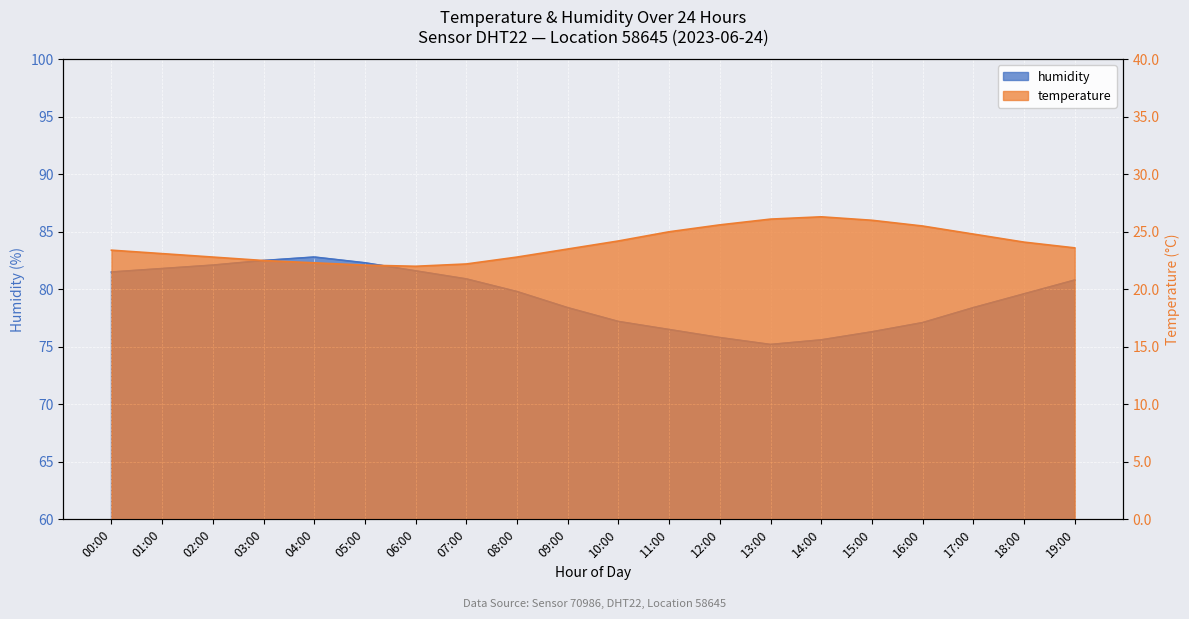

Reading left to right, what are all the values shown in this chart?

humidity: 00:00=81.5	01:00=81.8	02:00=82.1	03:00=82.5	04:00=82.8	05:00=82.3	06:00=81.6	07:00=80.9	08:00=79.8	09:00=78.4	10:00=77.2	11:00=76.5	12:00=75.8	13:00=75.2	14:00=75.6	15:00=76.3	16:00=77.1	17:00=78.4	18:00=79.6	19:00=80.8
temperature: 00:00=23.4	01:00=23.1	02:00=22.8	03:00=22.5	04:00=22.3	05:00=22.1	06:00=22.0	07:00=22.2	08:00=22.8	09:00=23.5	10:00=24.2	11:00=25.0	12:00=25.6	13:00=26.1	14:00=26.3	15:00=26.0	16:00=25.5	17:00=24.8	18:00=24.1	19:00=23.6